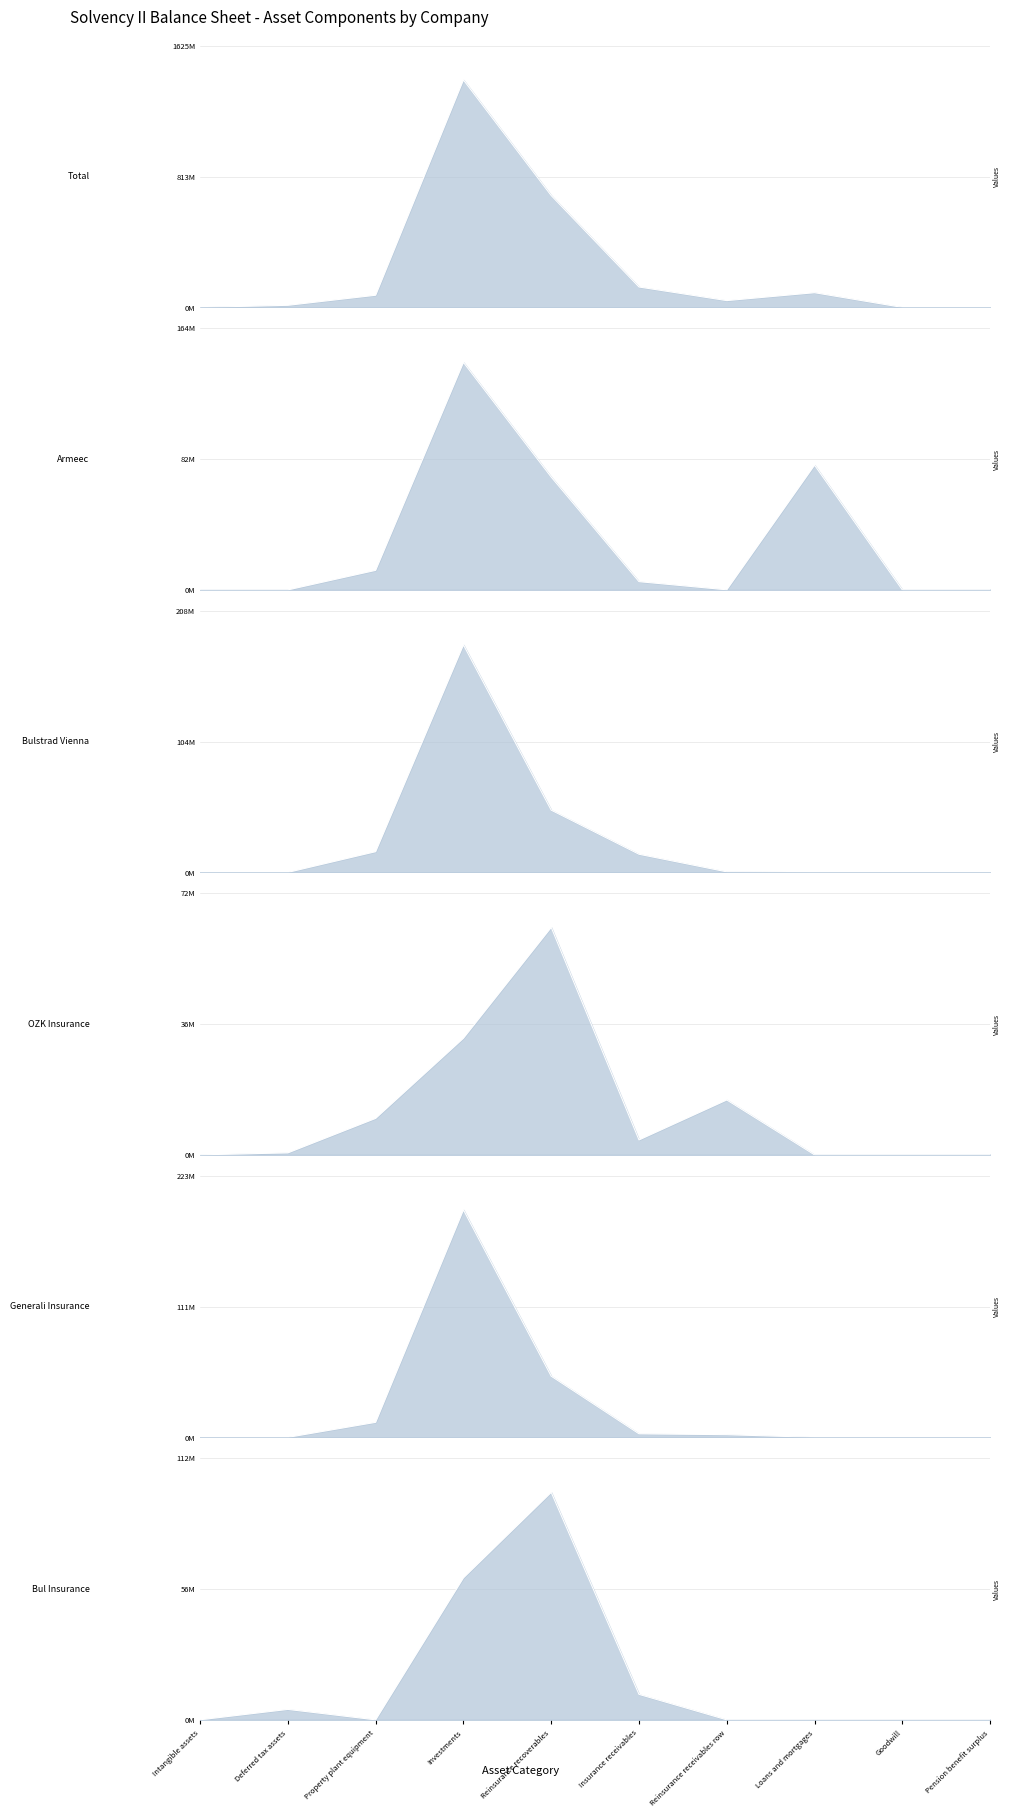

At how many categories does at least one series exceed 1155884083?

1